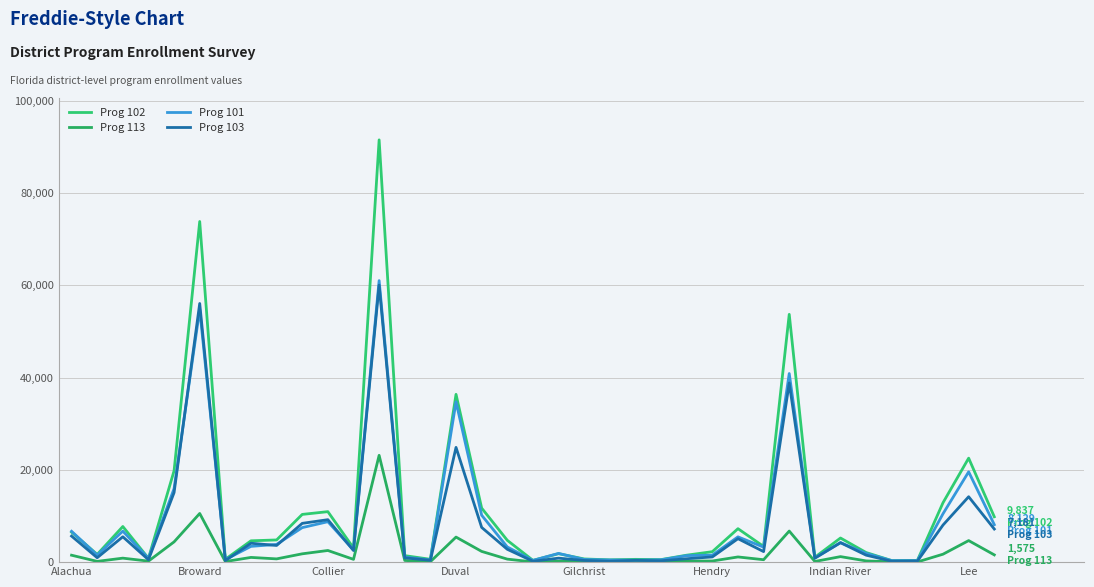

How many lines are shown in the chart?

4